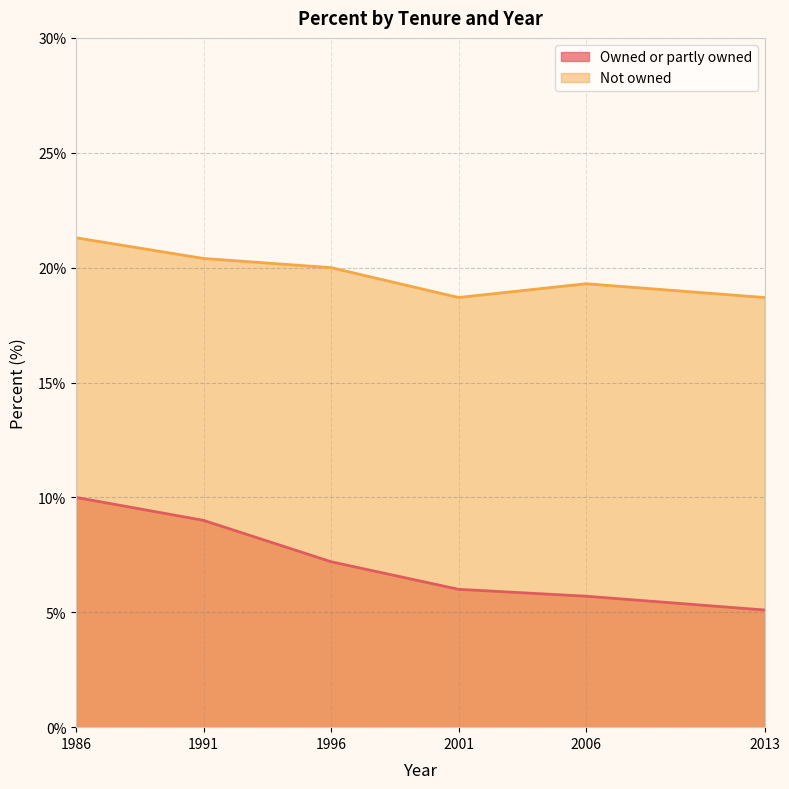

Between 1991 and 1996, which series saw the biggest shift?

Owned or partly owned